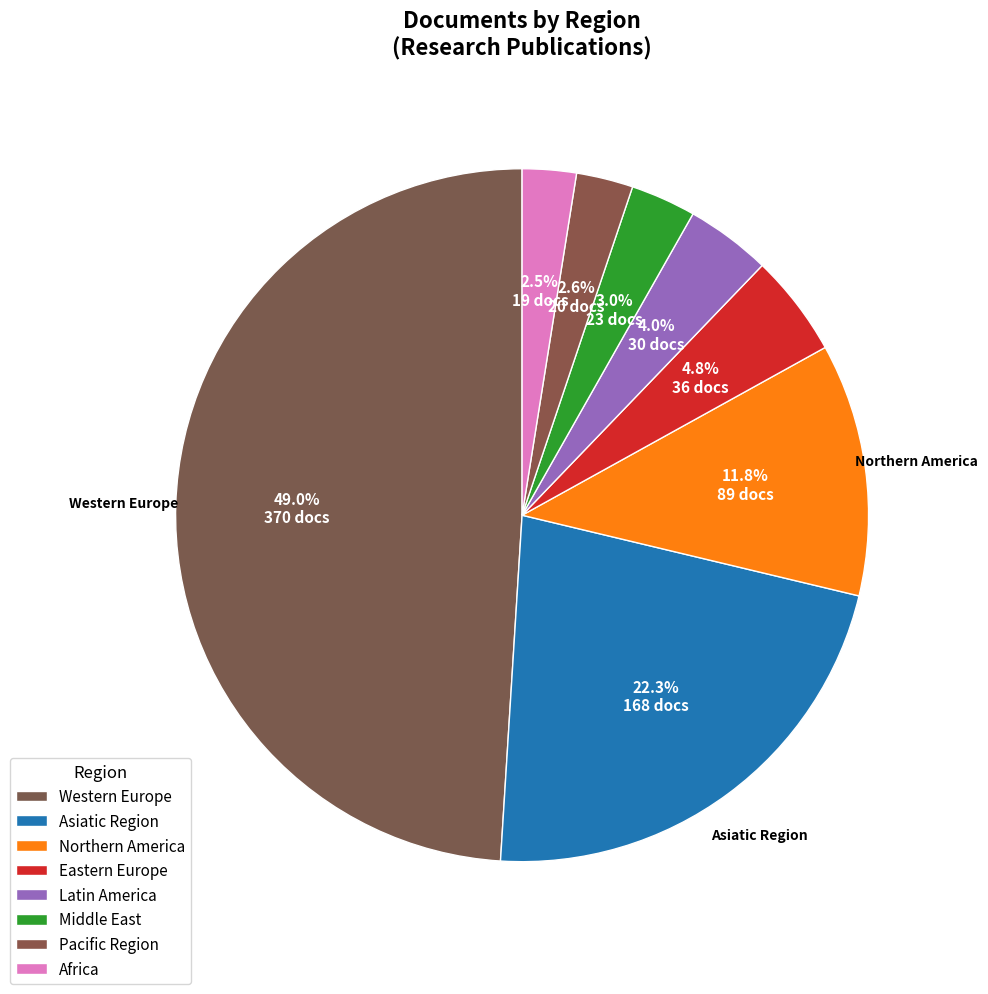

To the nearest percent, what is the combined percentage of Asiatic Region and Pacific Region?

25%